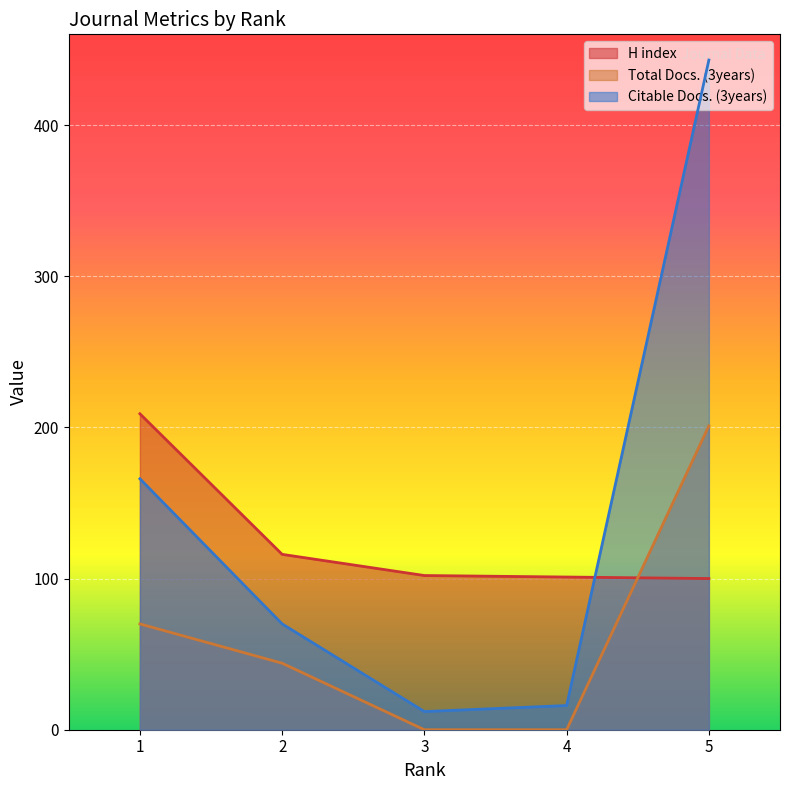

Where does the H index series first go above 102?

1